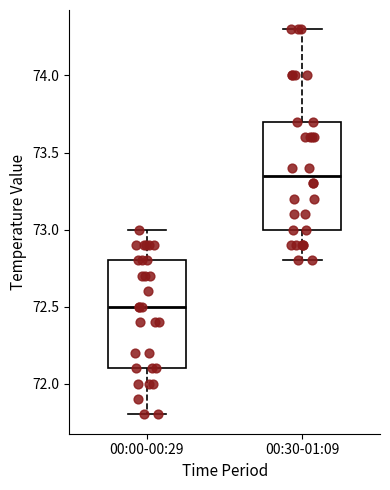

Reading left to right, read every box against the y-axis: the position of its median line, the range the box covers, and the ends of its whiskers. The values are not printed on the chart, so give them approximately, as read against the axis.

00:00-00:29: median 72.50, box 72.10 to 72.80, whiskers 71.80 to 73.00
00:30-01:09: median 73.35, box 73.00 to 73.70, whiskers 72.80 to 74.30